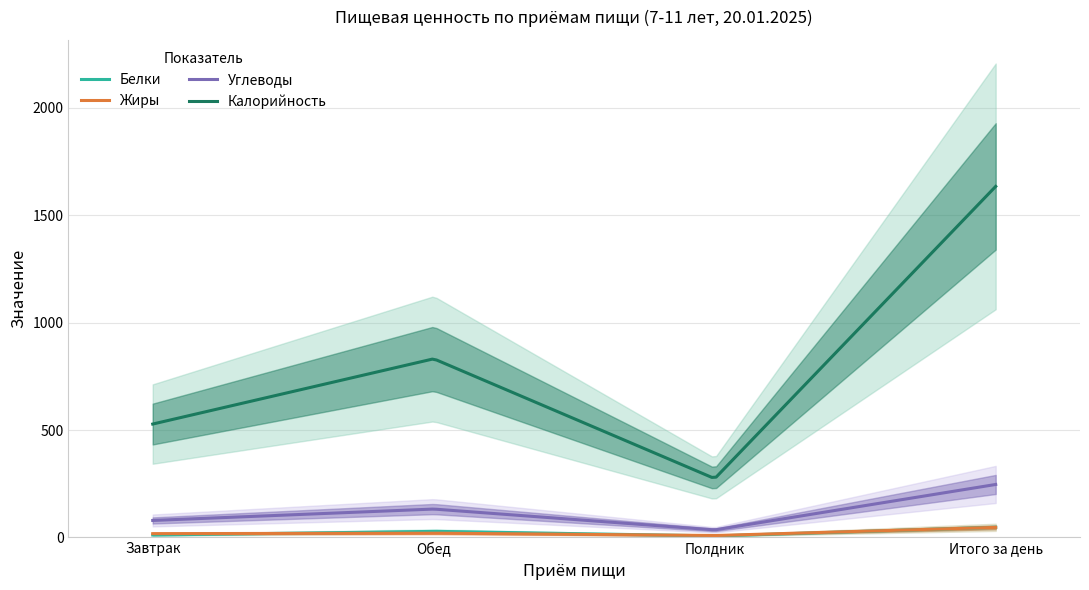

What is the difference between the maximum and minimum values in the Жиры series?

37.9